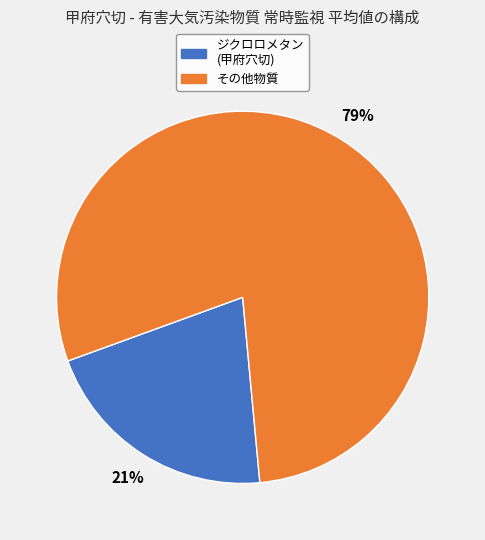

To the nearest percent, what is the difference between the largest and smallest slice percentages?

58%